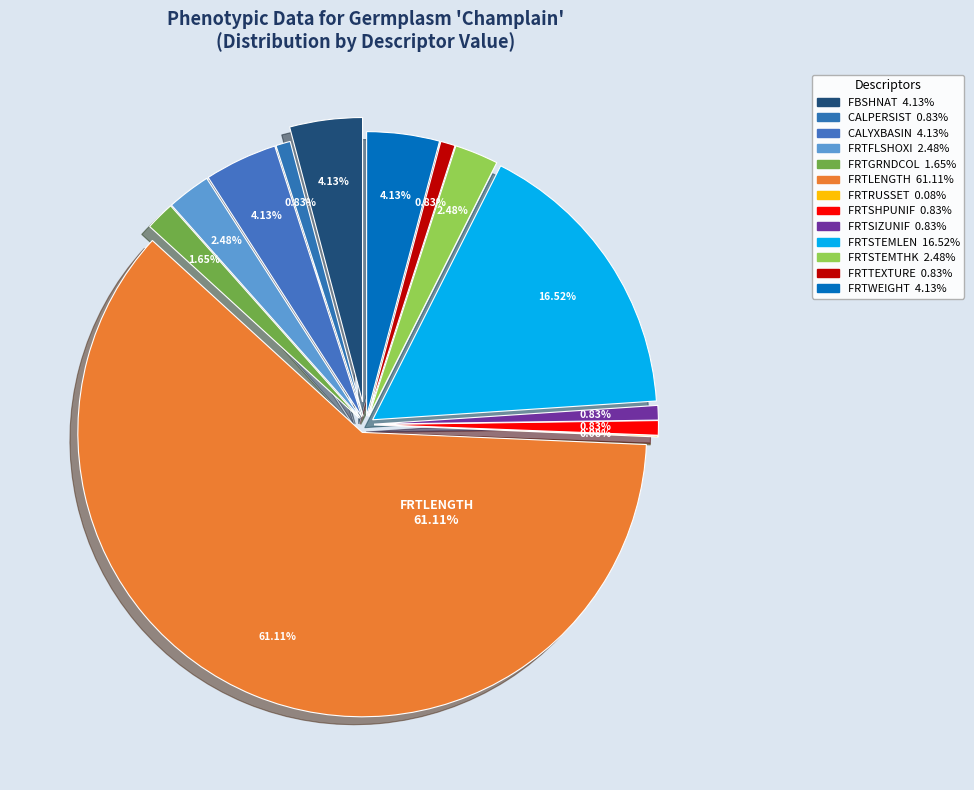

To the nearest percent, what is the average slice percentage?

8%